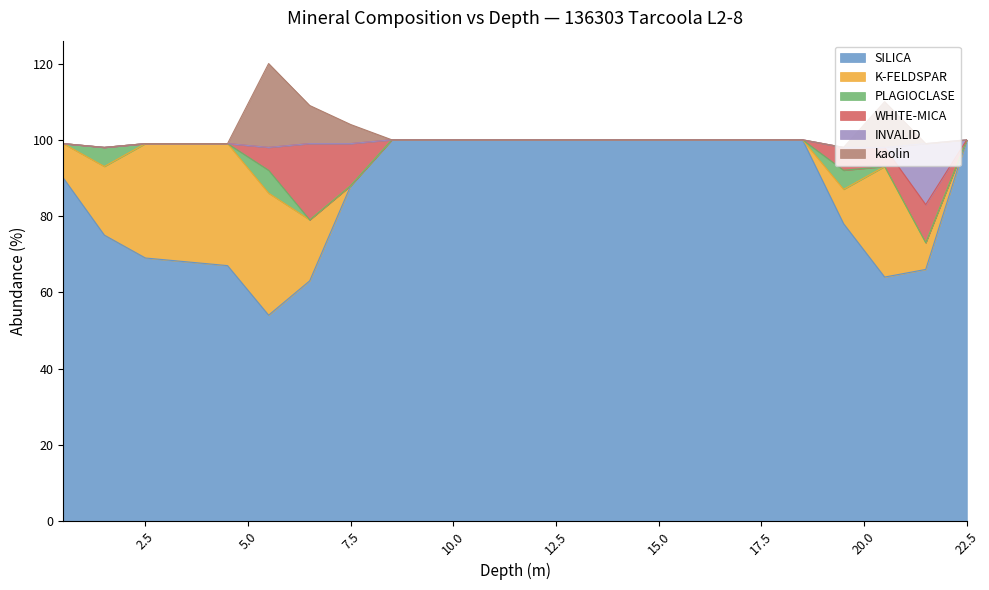

At how many categories does at least one series exceed 3?

23